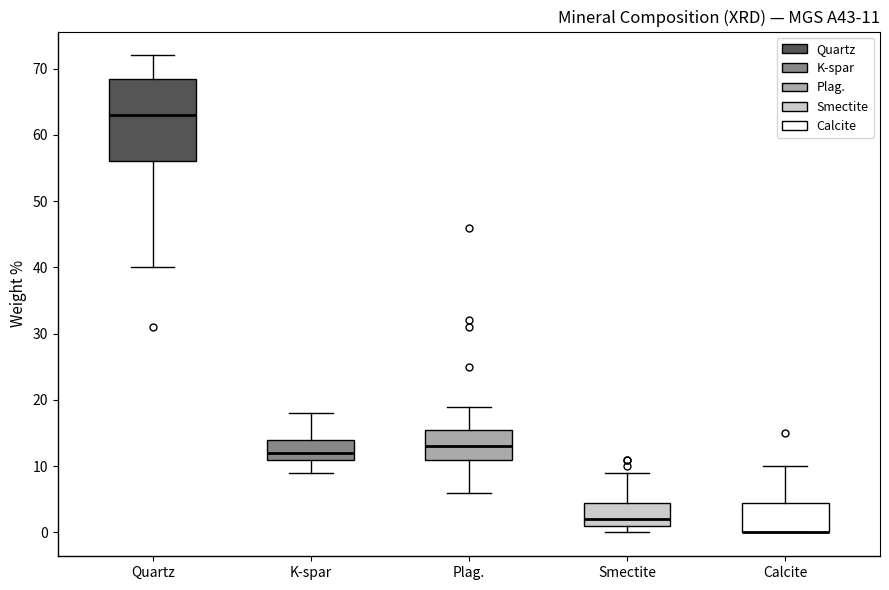

Comparing the boxes themselves (not the whiskers), which one is the tallest?

Quartz